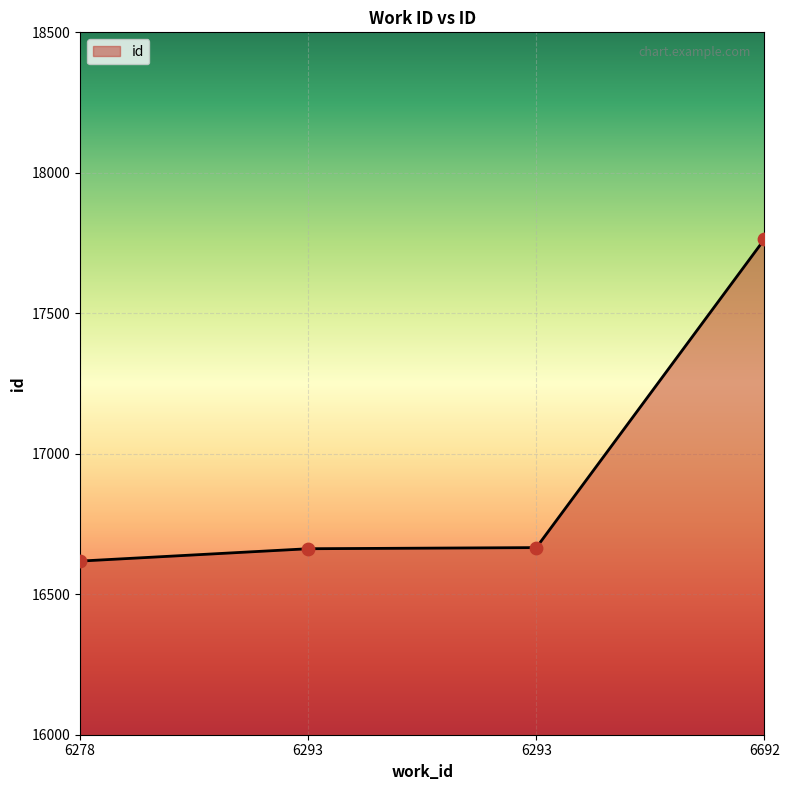

Between 6692 and 6293, which is larger?

6692